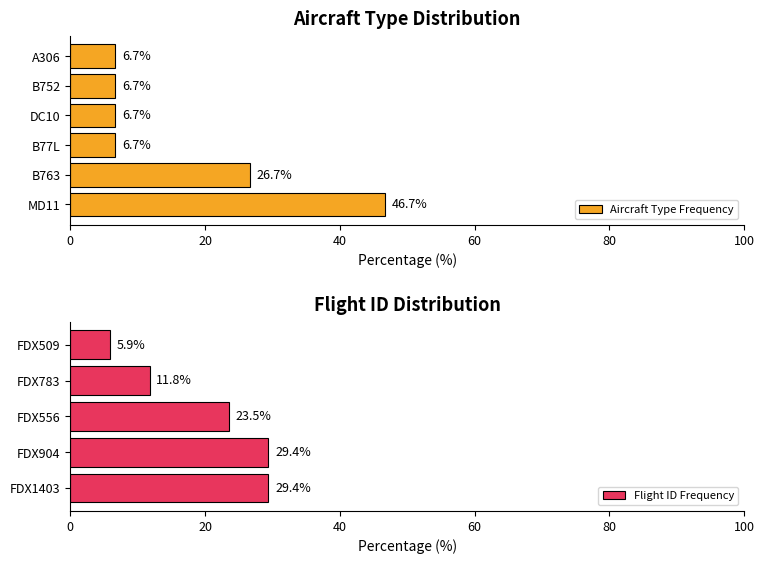

True or false: the data shows 50.8 at FDX904.

False